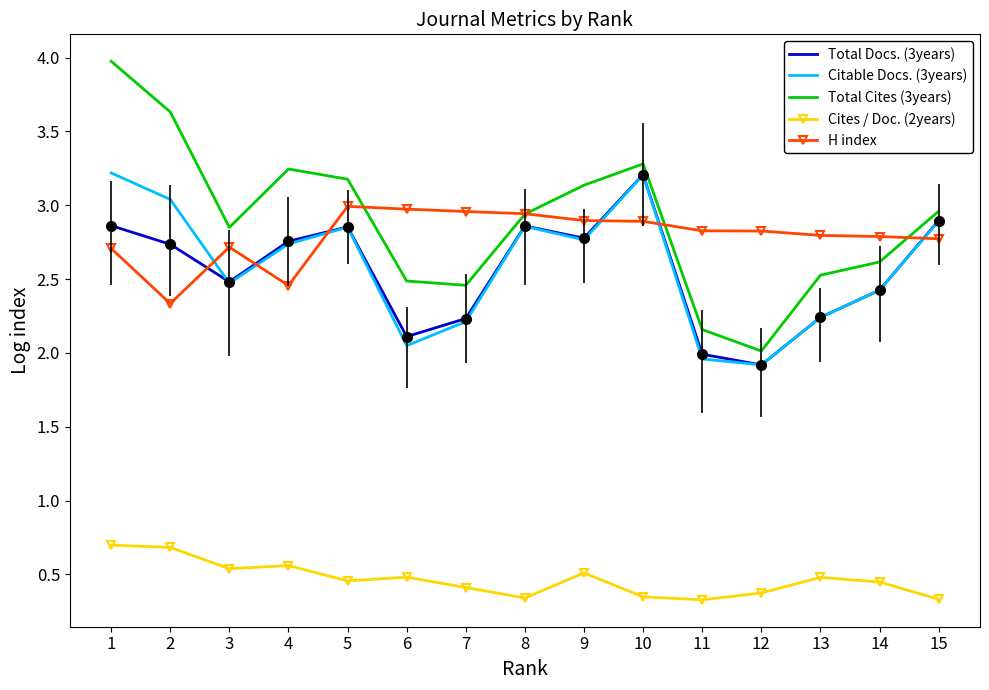

Which series has the widest spread of values?

Total Cites (3years)